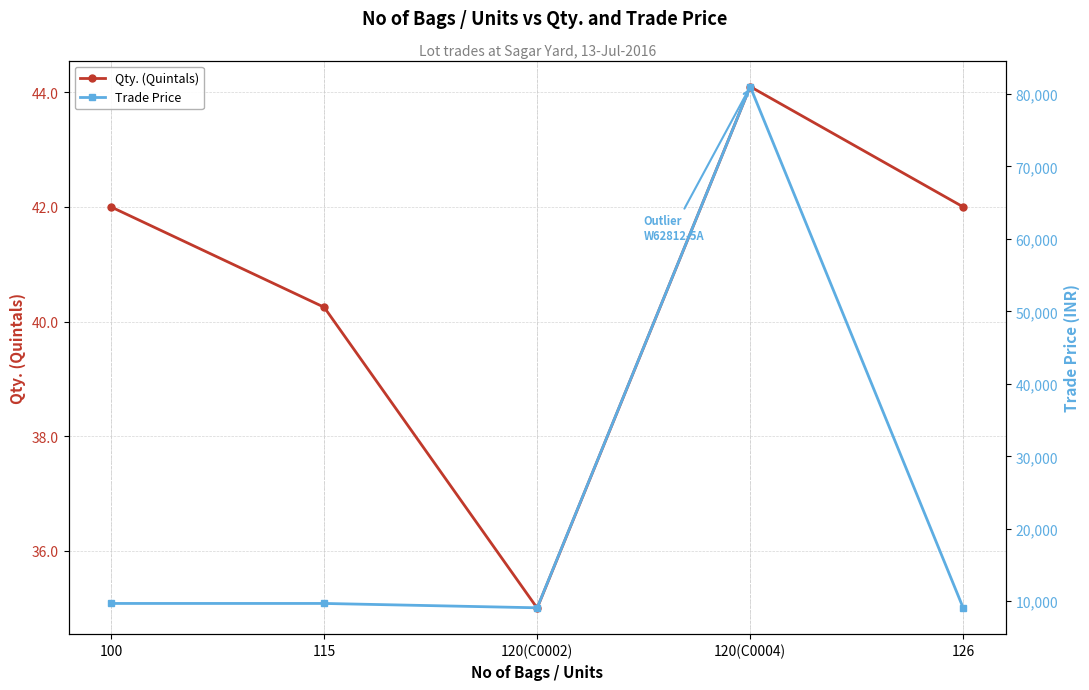

What is the value of the Trade Price point at the 2nd from the left?

9700.0